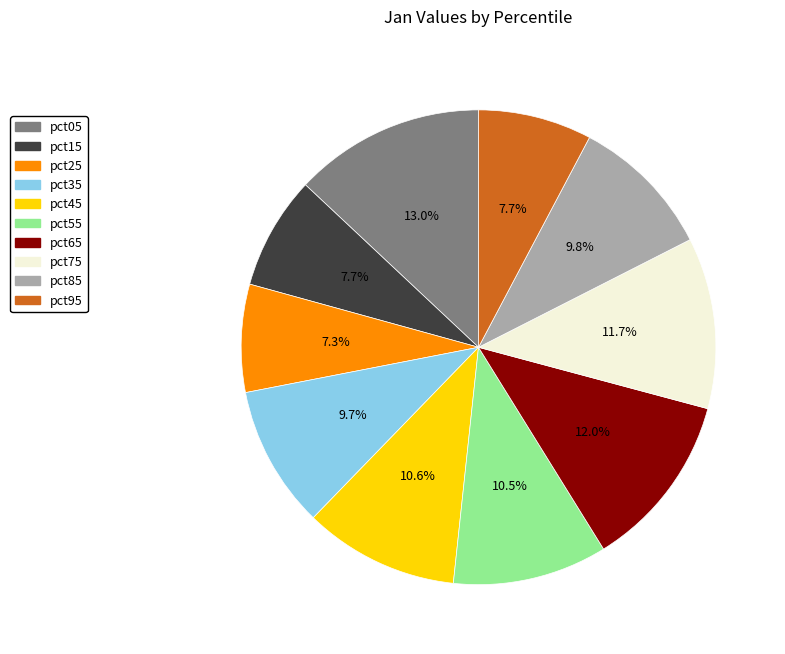

How much of the chart is everything except pct85?

90.2%